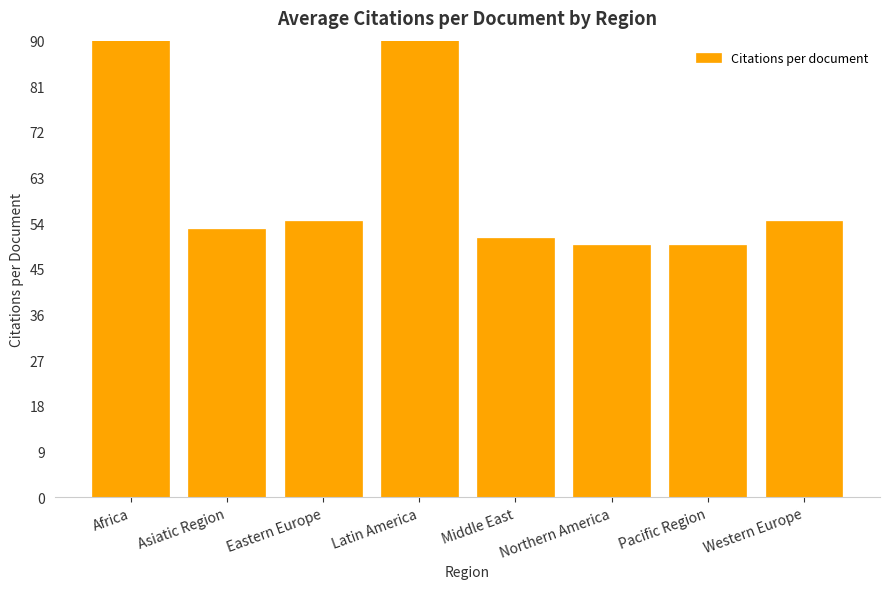

Reading left to right, extract all data points from this chart.

Africa=185.0	Asiatic Region=53.0	Eastern Europe=54.5	Latin America=142.7	Middle East=51.0	Northern America=49.7	Pacific Region=49.6	Western Europe=54.4